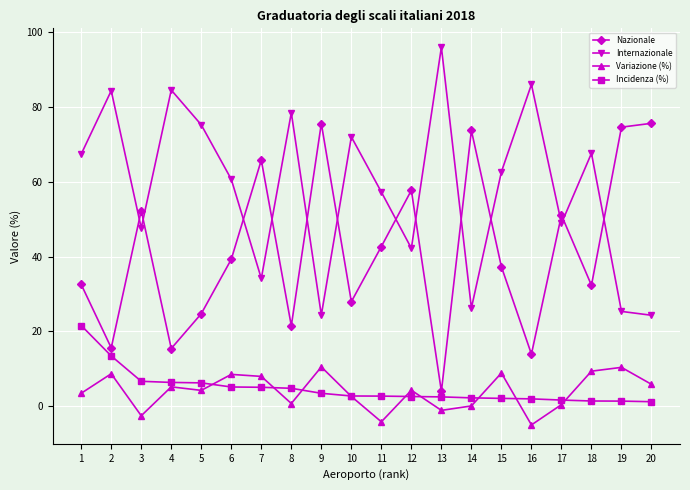

True or false: Internazionale and Nazionale cross at least once.

True